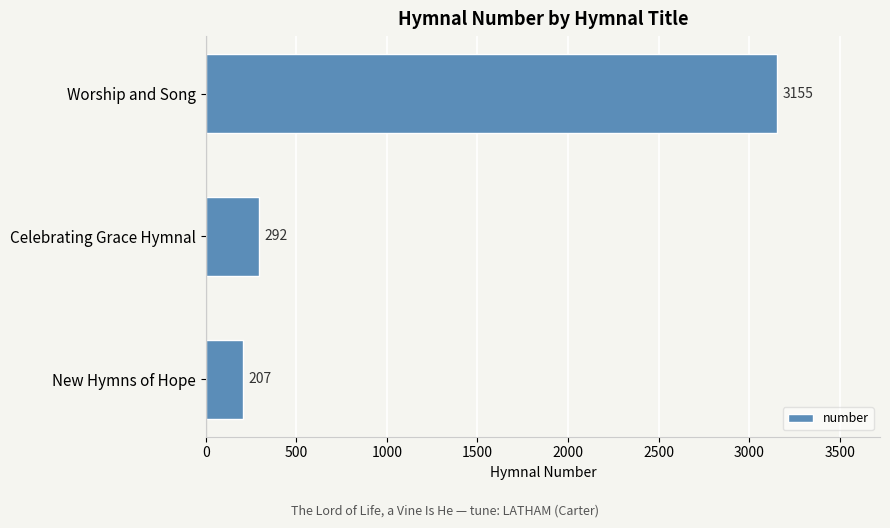

What is the difference between the maximum and minimum values?

2948